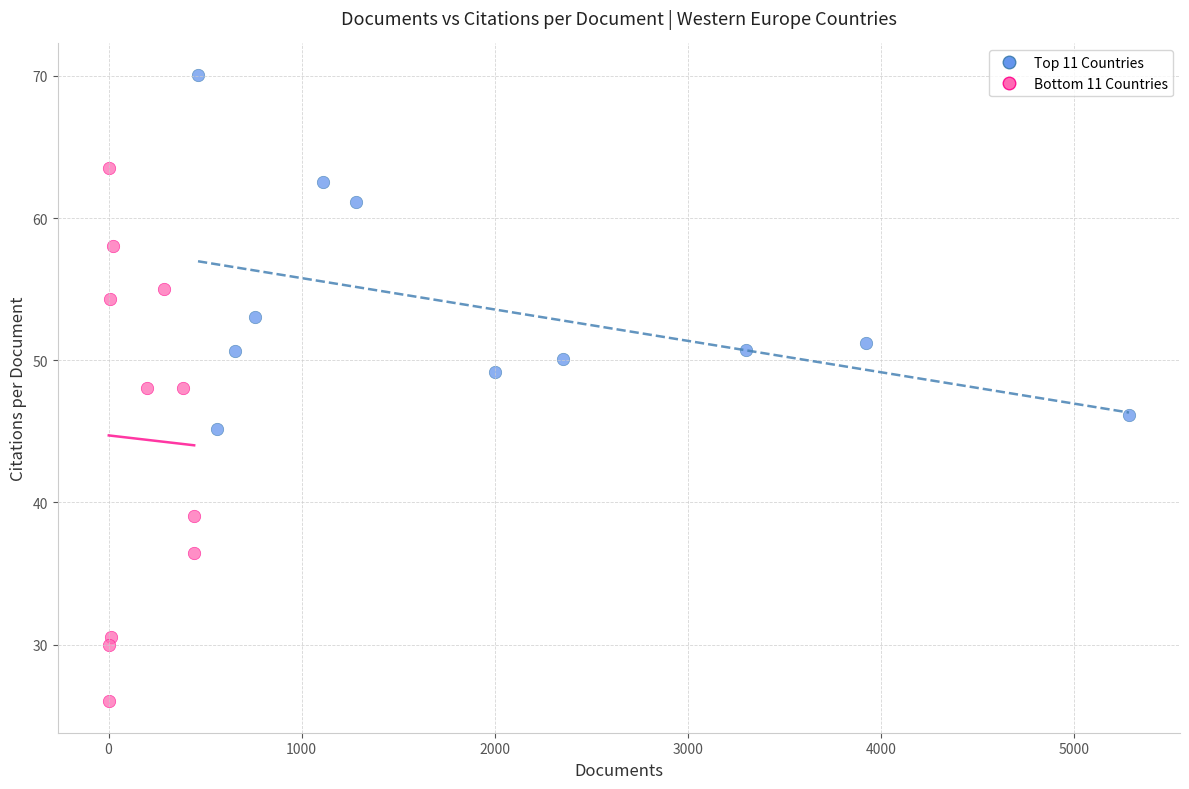

Which series contains the highest Y value?

Top 11 Countries